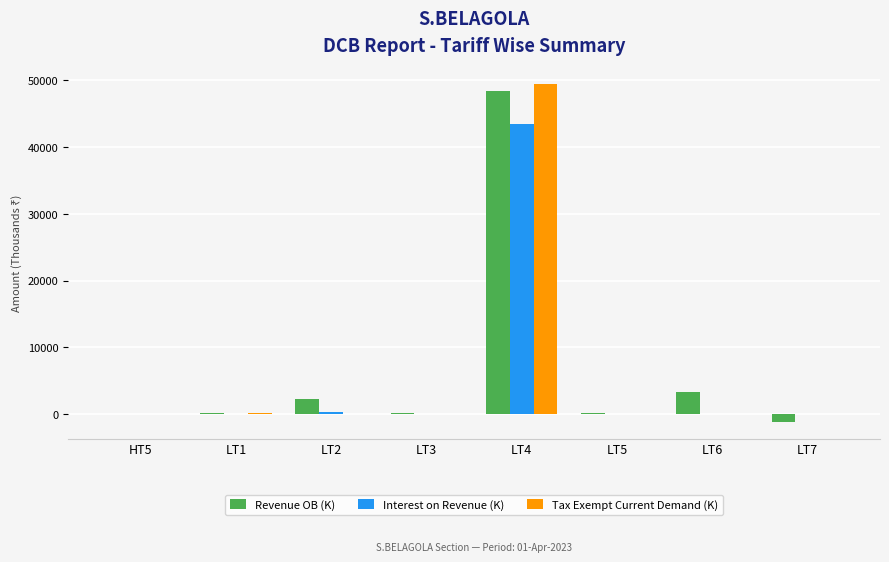

How many groups of bars are there?

8